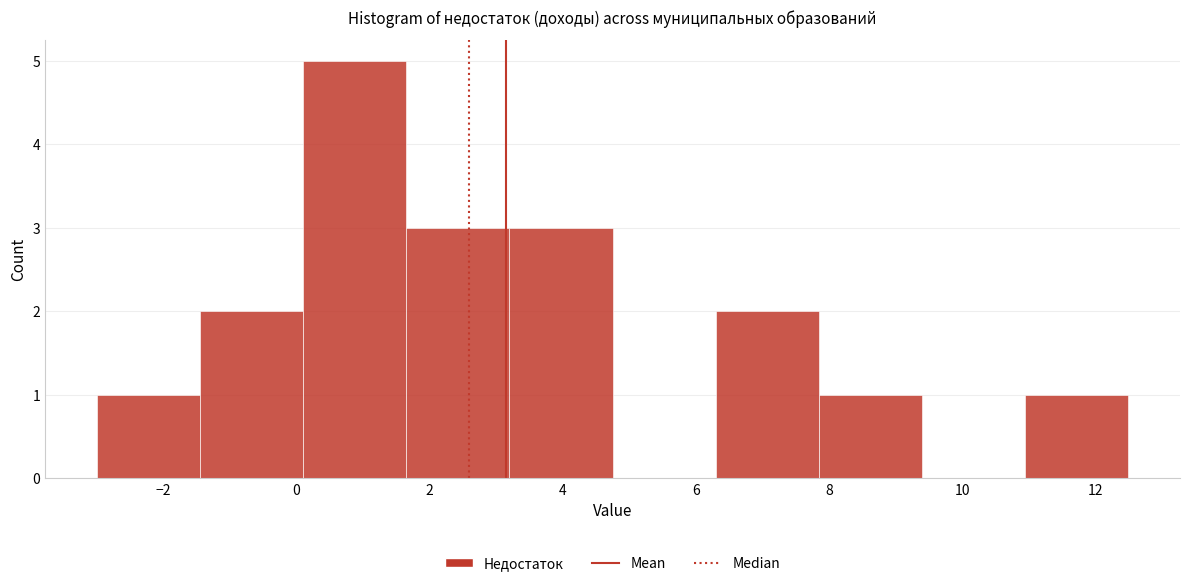

Over which range of the x-axis is the bar tallest?

0.10 to 1.65